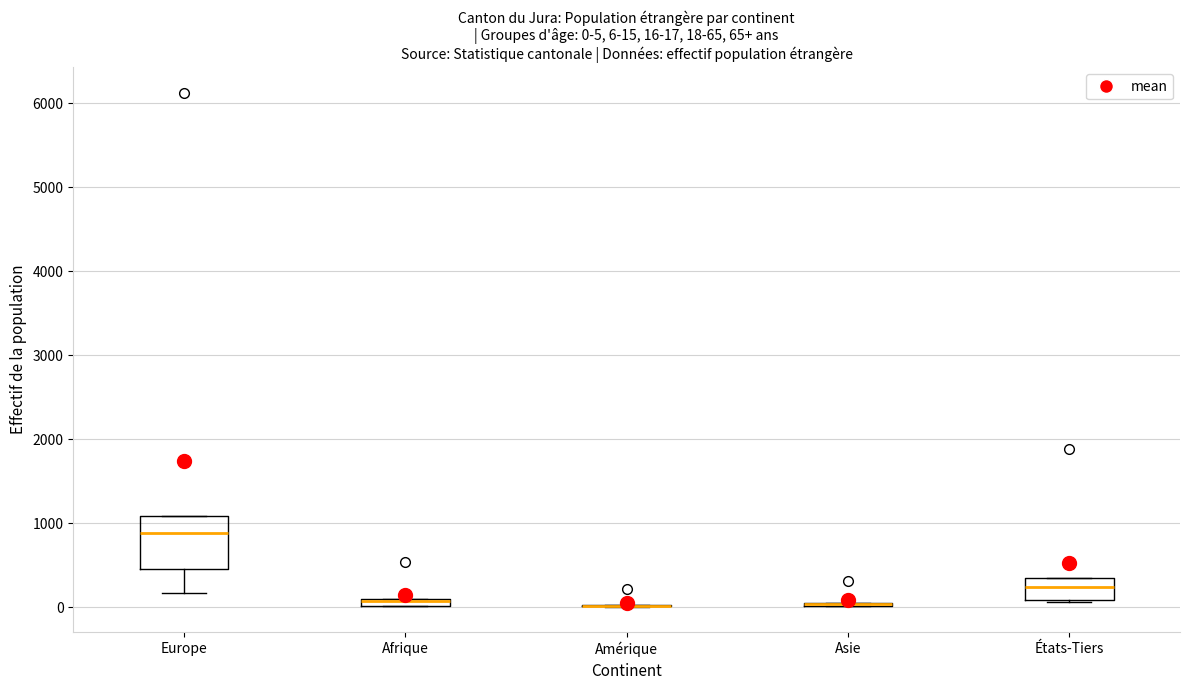

Which box is the tallest, from its lower edge to its upper edge?

Europe